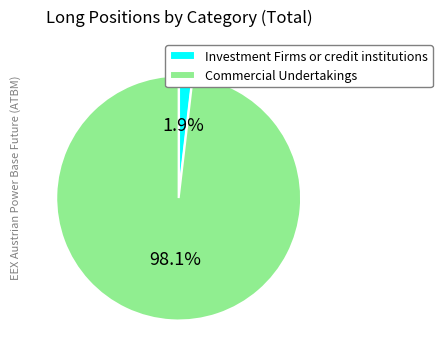

True or false: Commercial Undertakings accounts for 98% of the total.

True